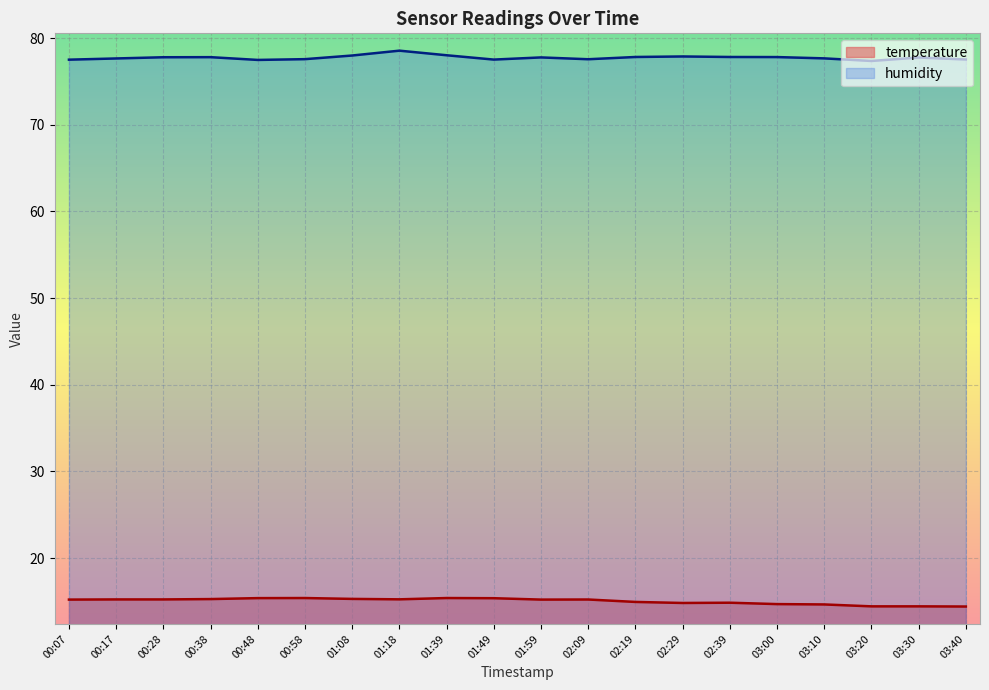

The value of humidity at 02:09 is 40.8. True or false?

False